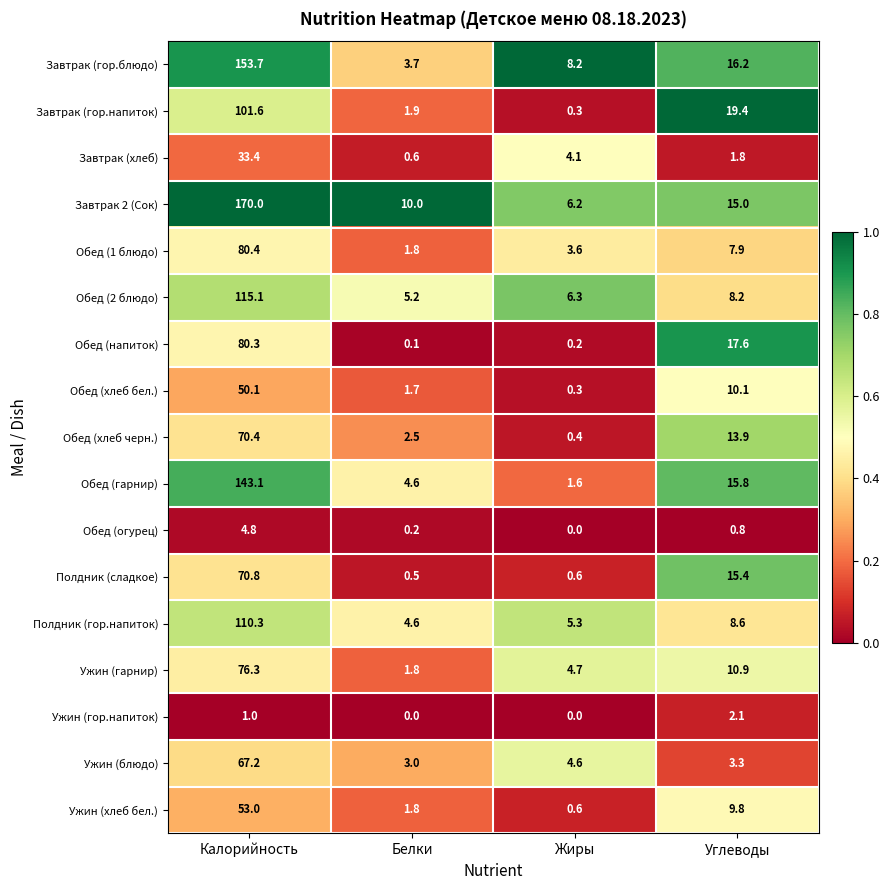

True or false: Обед (2 блюдо) has a value of 5.2 at Белки.

True